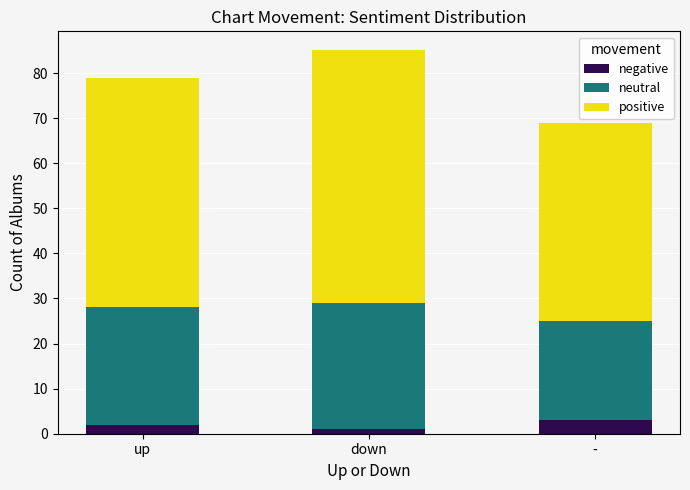

Reading left to right, what are the values for negative?

up=2	down=1	-=3